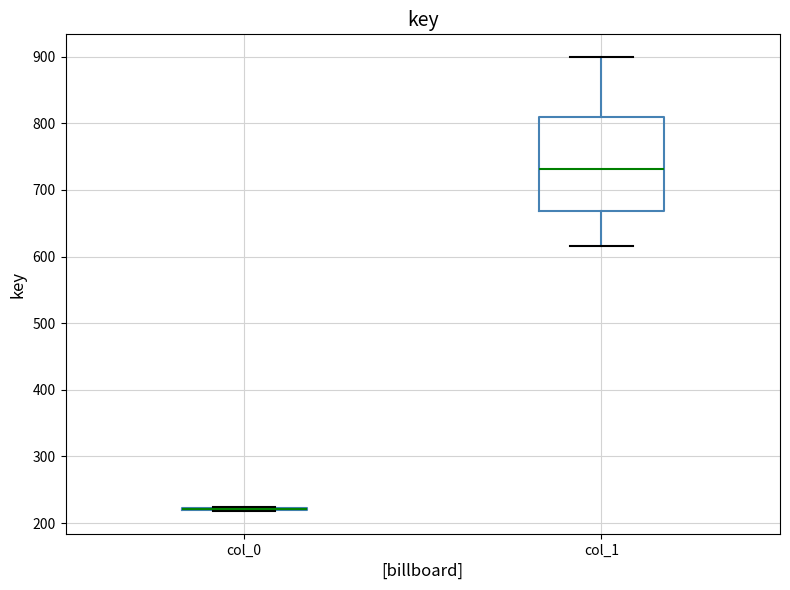

Reading left to right, read every box against the y-axis: the position of its median line, the range the box covers, and the ends of its whiskers. The values are not printed on the chart, so give them approximately, as read against the axis.

col_0: box collapsed to a line at 220, whiskers 220 to 220
col_1: median 730, box 670 to 810, whiskers 620 to 900